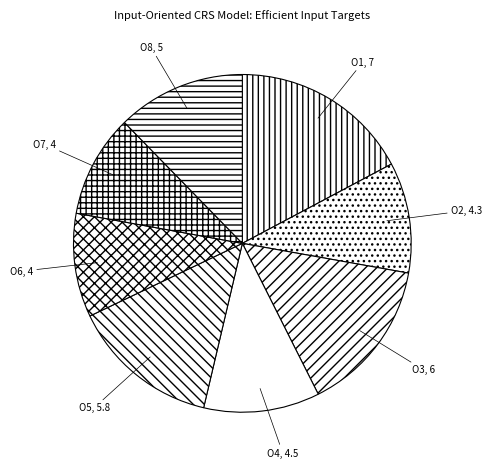

Which has a higher value, O2 or O5?

O5